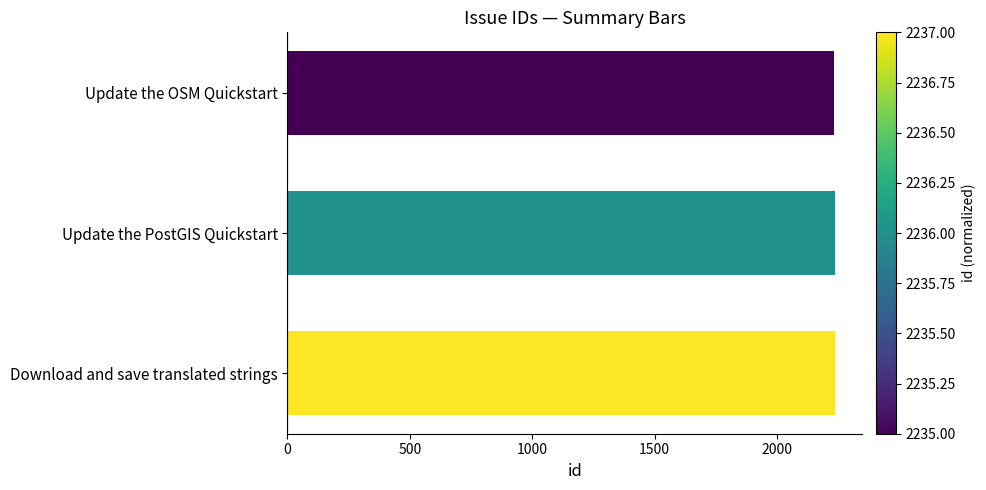

The chart shows a value of 2237 at Download and save translated strings. True or false?

True